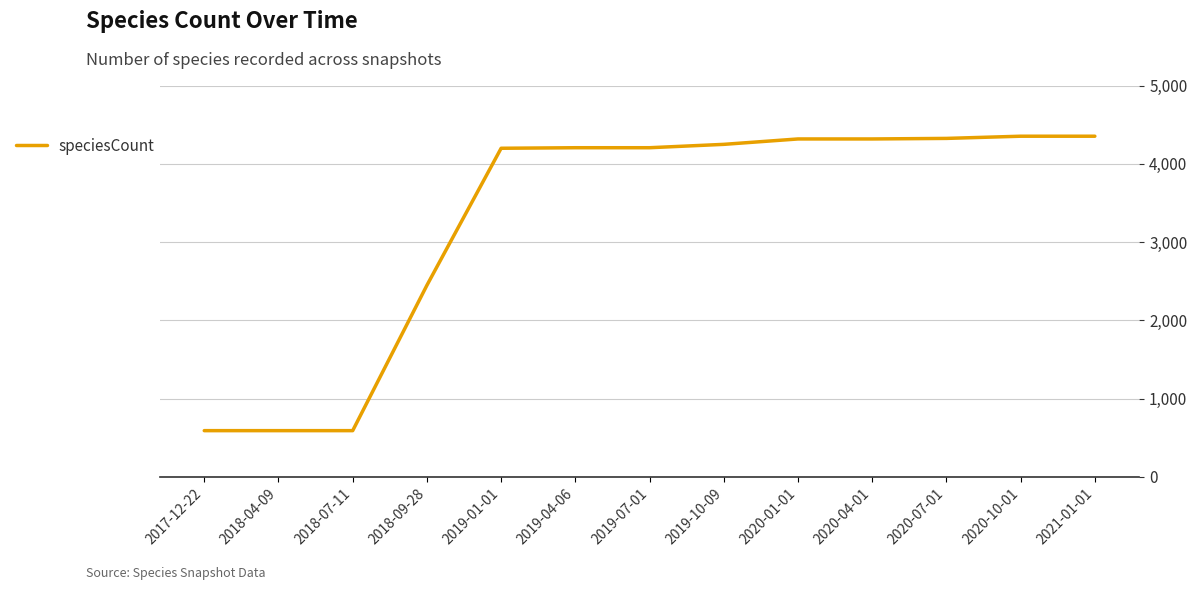

Which has a higher value, 2020-07-01 or 2018-09-28?

2020-07-01